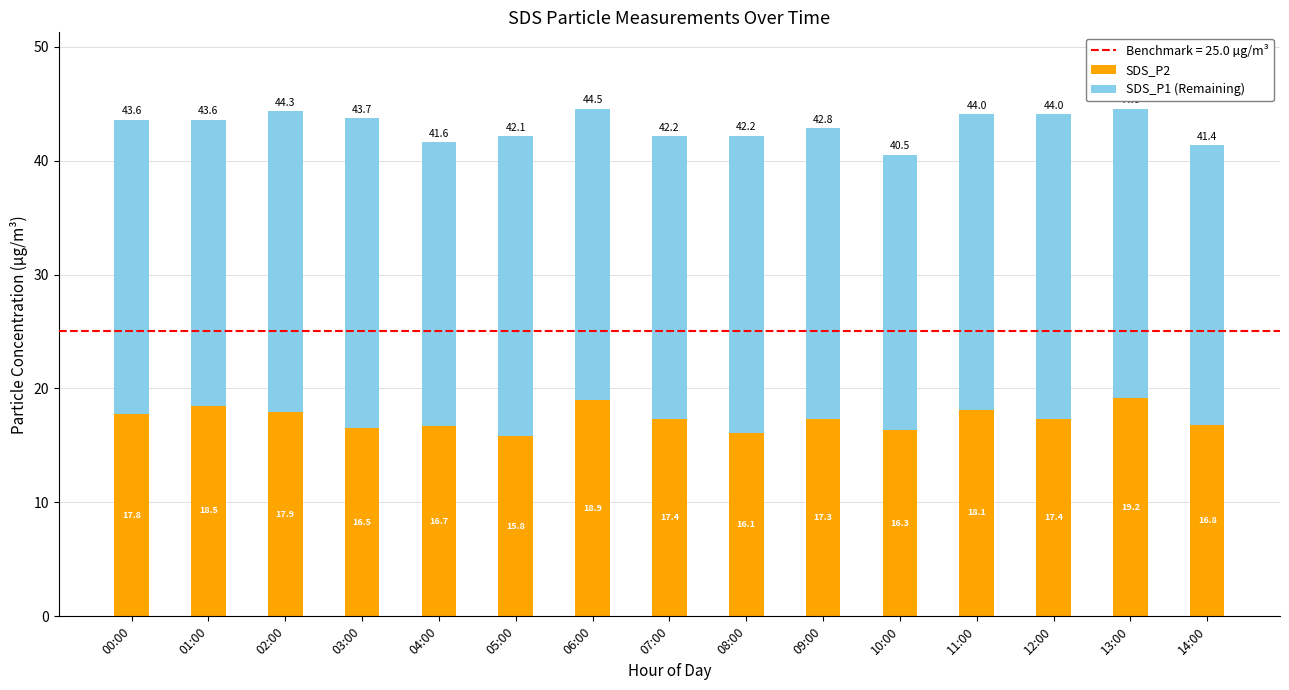

True or false: SDS_P2 has a value of 21.8 at 05:00.

False